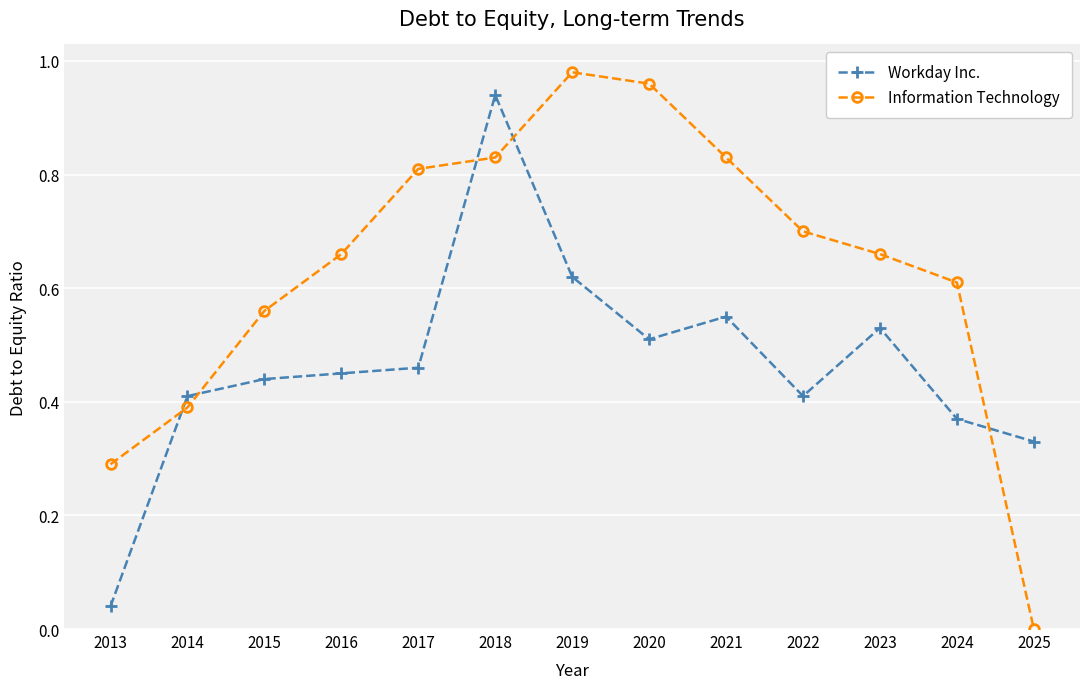

Which category has the lowest value in the Information Technology series?

2025